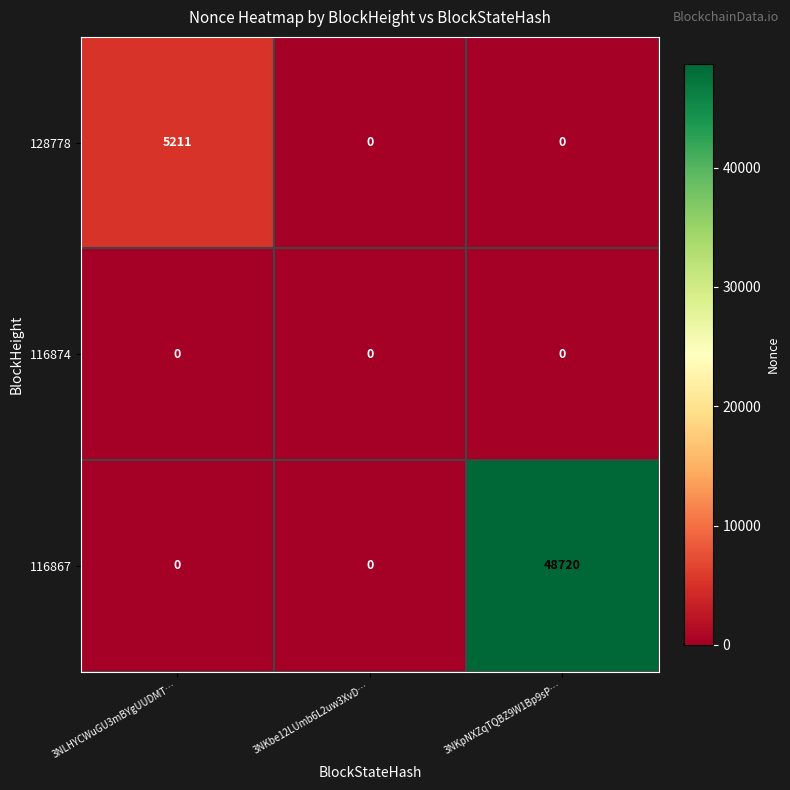

At how many categories does at least one series exceed 14296?

1